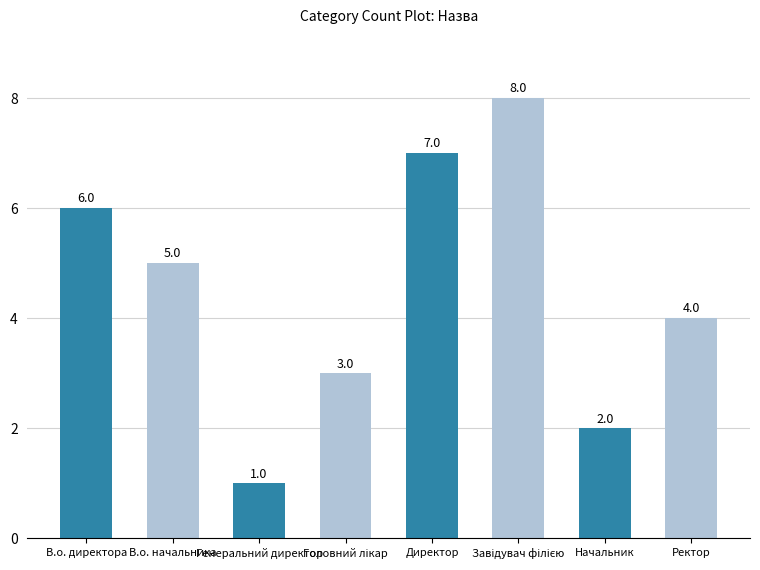

What is the smallest value displayed?

1